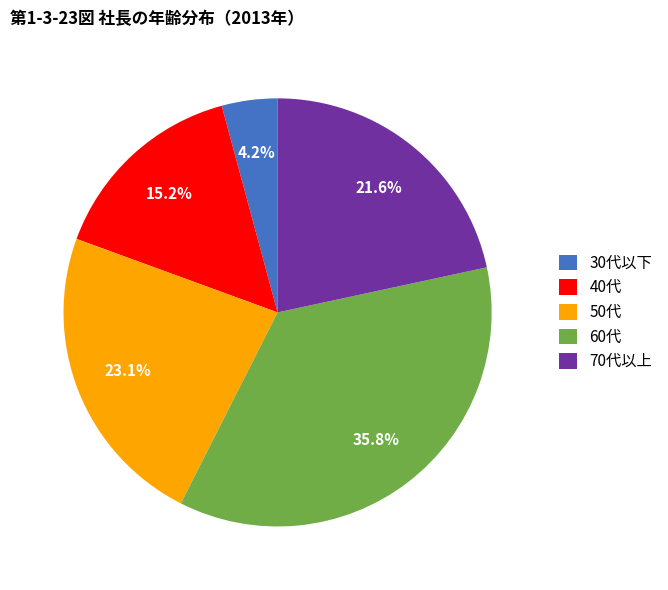

To the nearest percent, what portion does 50代 represent?

23%